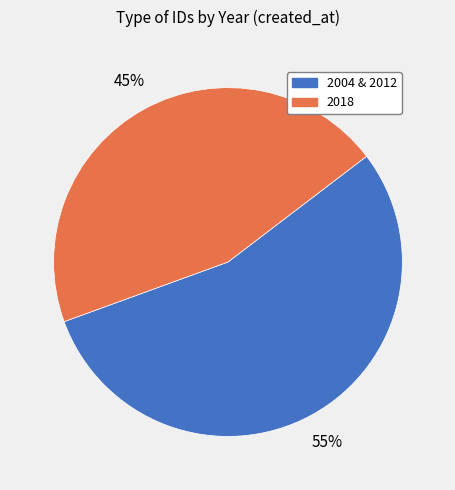

To the nearest percent, what is the average slice percentage?

50%